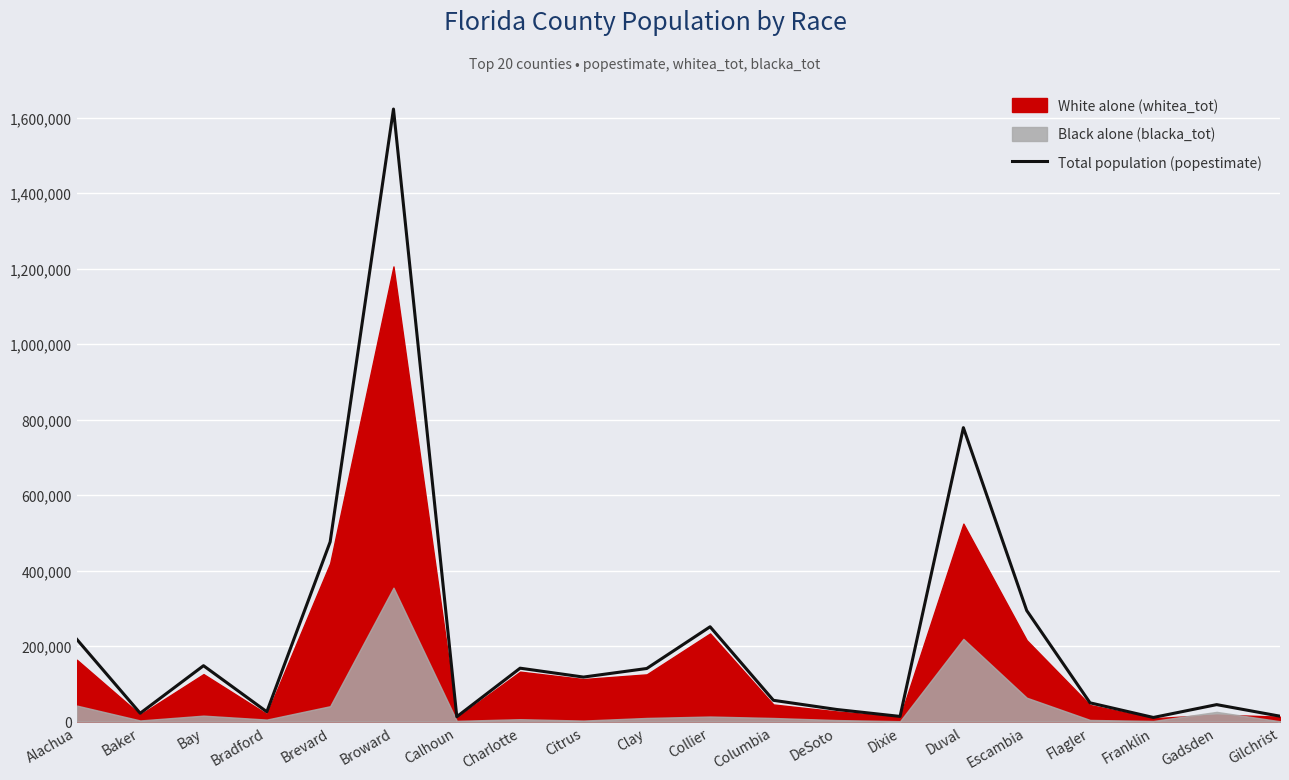

At which label does the data first exceed 118085?

Alachua